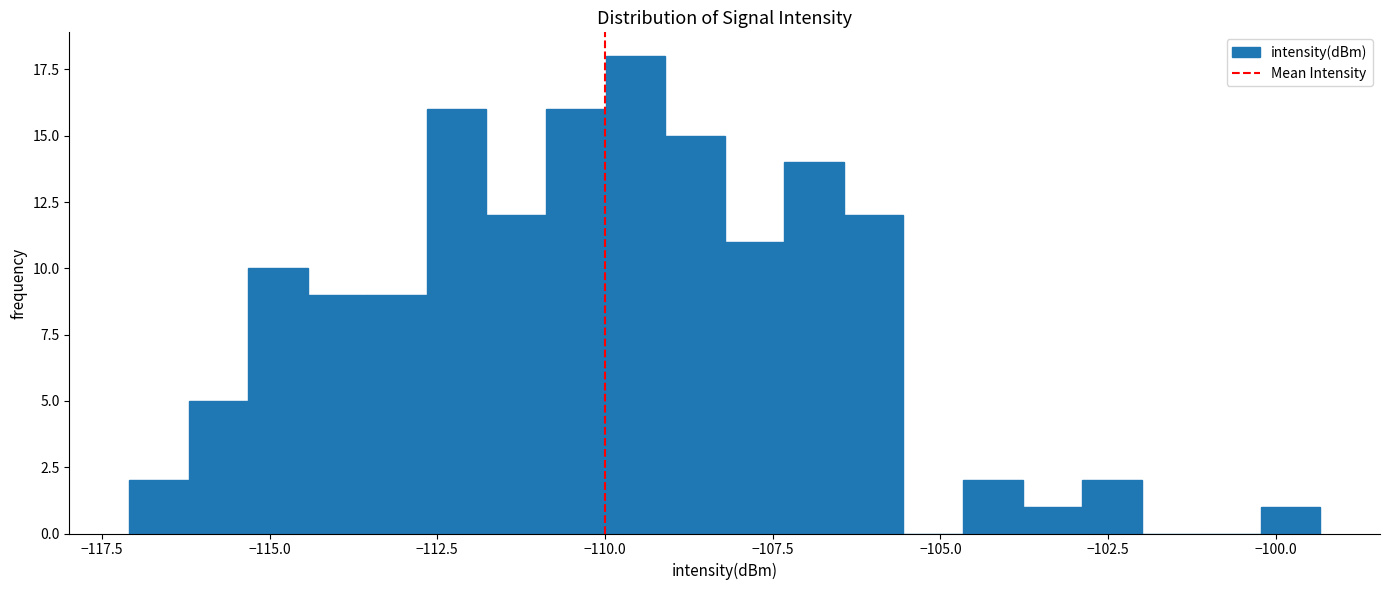

Around what value on the x-axis is the tallest bar? Give the approximate position of its centre, as read against the axis.

-109.5